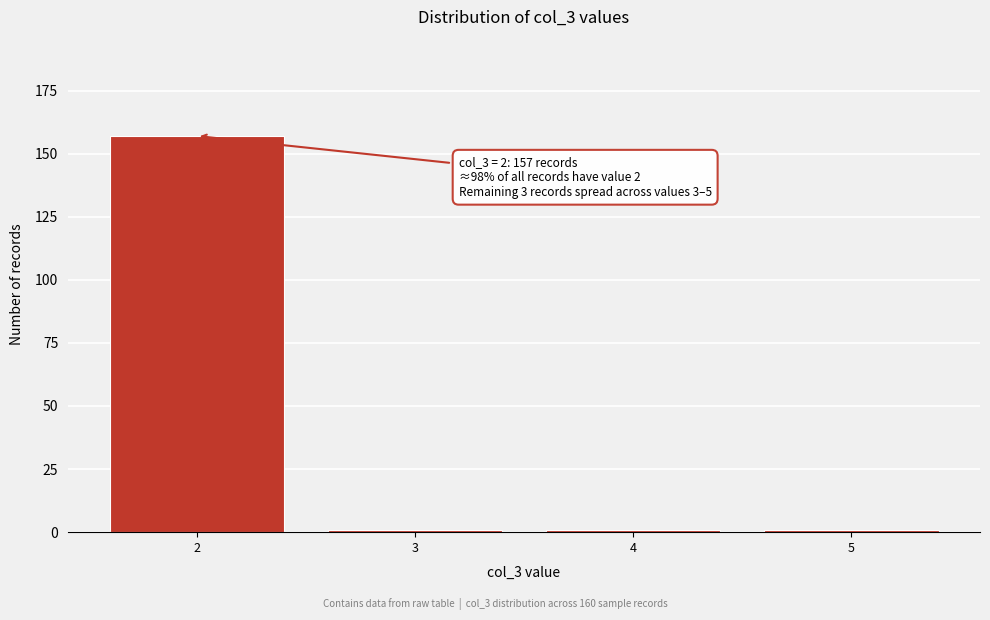

Reading left to right, list all the values displayed in this chart.

157	1	1	1